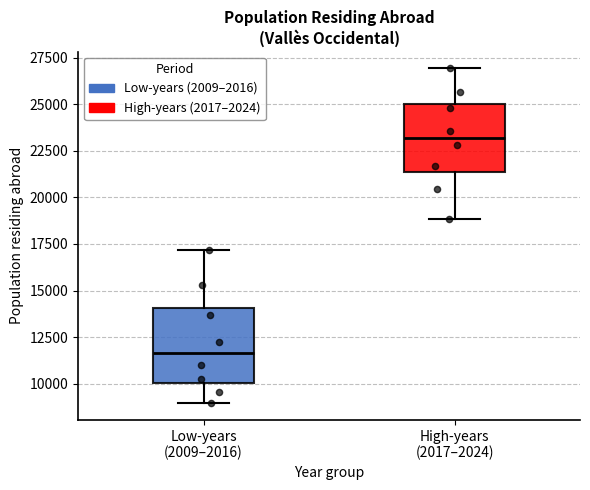

Reading left to right, read every box against the y-axis: the position of its median line, the range the box covers, and the ends of its whiskers. The values are not printed on the chart, so give them approximately, as read against the axis.

Low-years (2009–2016): median 11500, box 10000 to 14000, whiskers 9000 to 17000
High-years (2017–2024): median 23000, box 21500 to 25000, whiskers 19000 to 27000